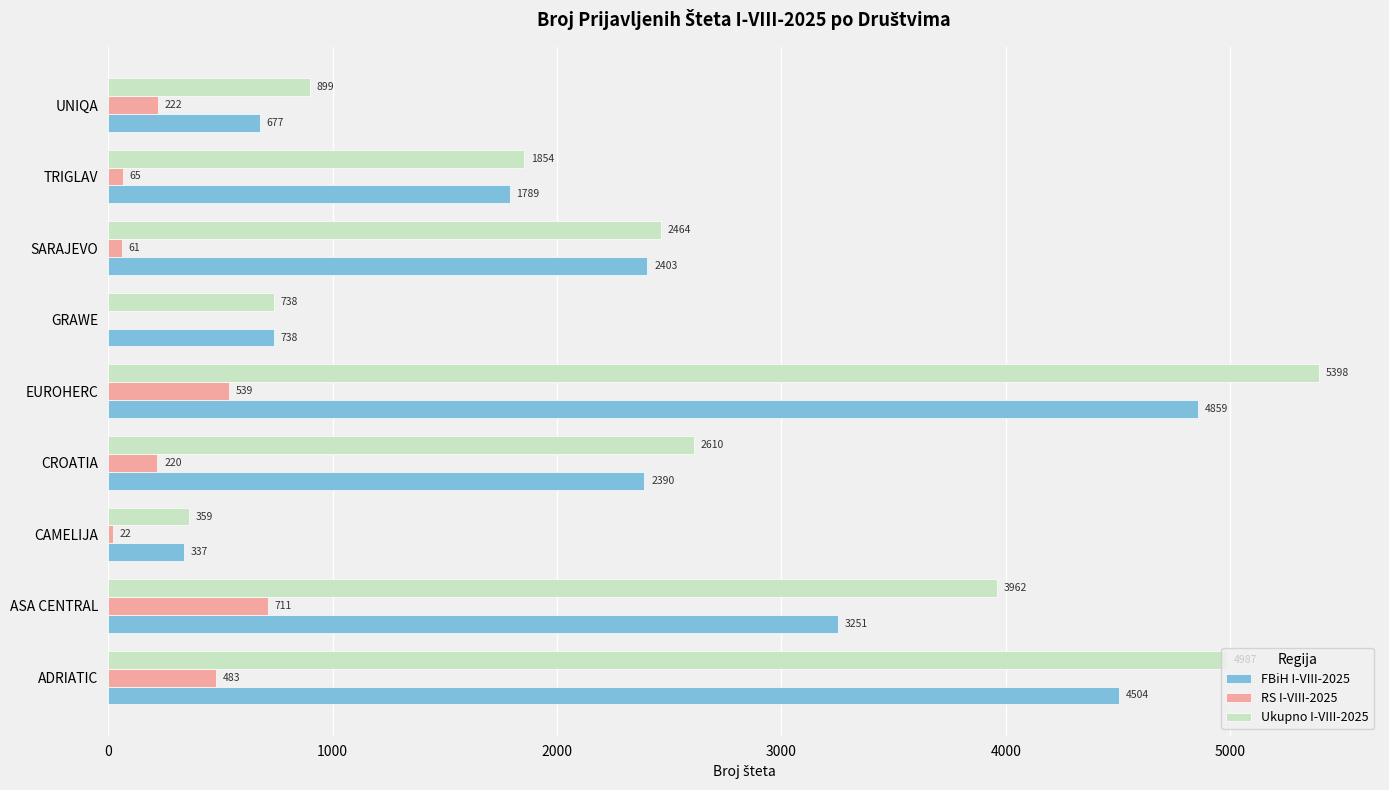

The value of RS I-VIII-2025 at CAMELIJA is 22. True or false?

True